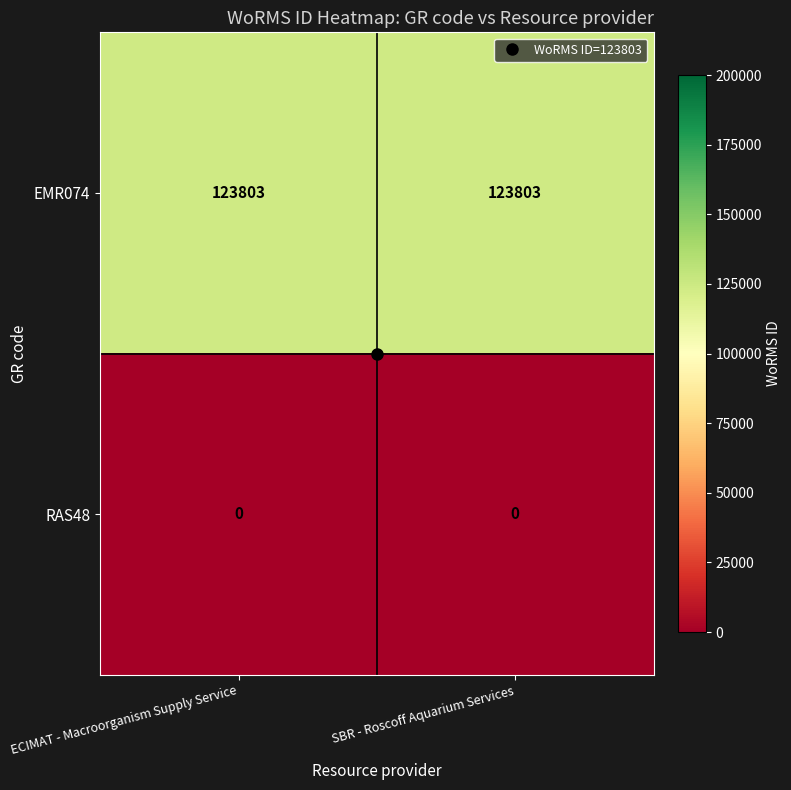

Rank the series by their maximum value, from highest to lowest.

EMR074, RAS48